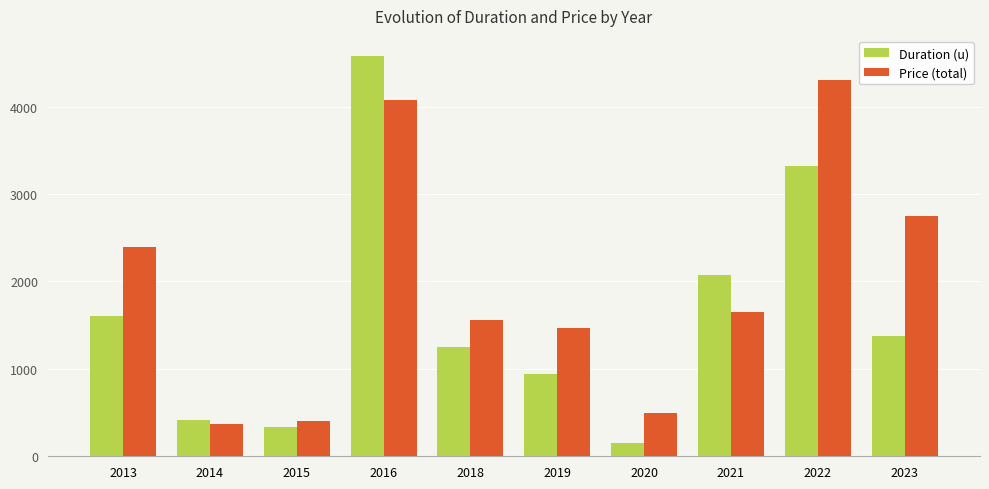

At how many categories does at least one series exceed 1813?

5